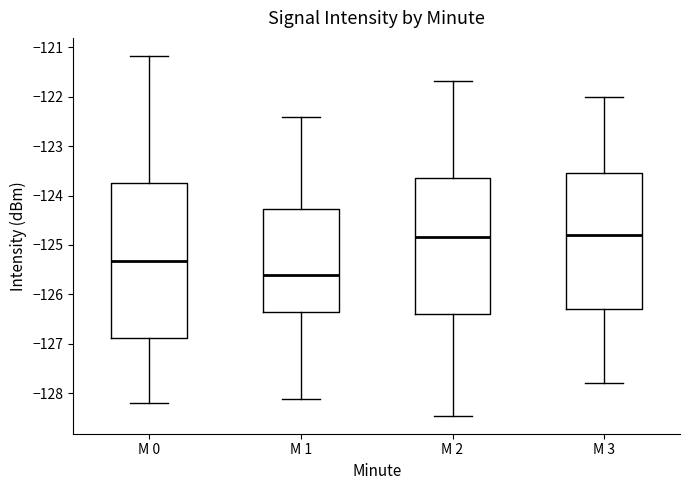

Reading left to right, transcribe this box plot: for each box, give where its median line is, the range the box spans, and where its two whiskers end, as read against the y-axis. The values are not printed on the chart, so give them approximately, as read against the axis.

M 0: median -125.3, box -126.9 to -123.8, whiskers -128.2 to -121.2
M 1: median -125.6, box -126.4 to -124.3, whiskers -128.1 to -122.4
M 2: median -124.8, box -126.4 to -123.7, whiskers -128.5 to -121.7
M 3: median -124.8, box -126.3 to -123.5, whiskers -127.8 to -122.0